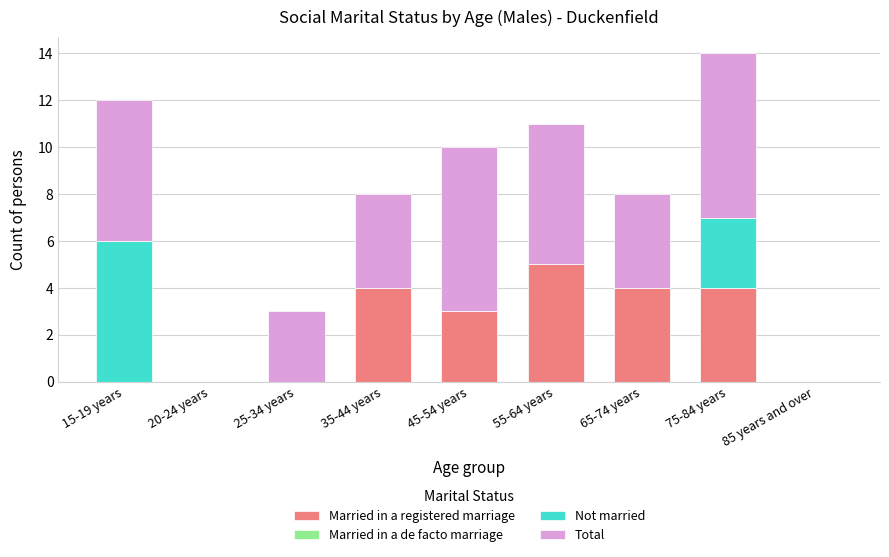

What is the maximum value for Married in a registered marriage?

5